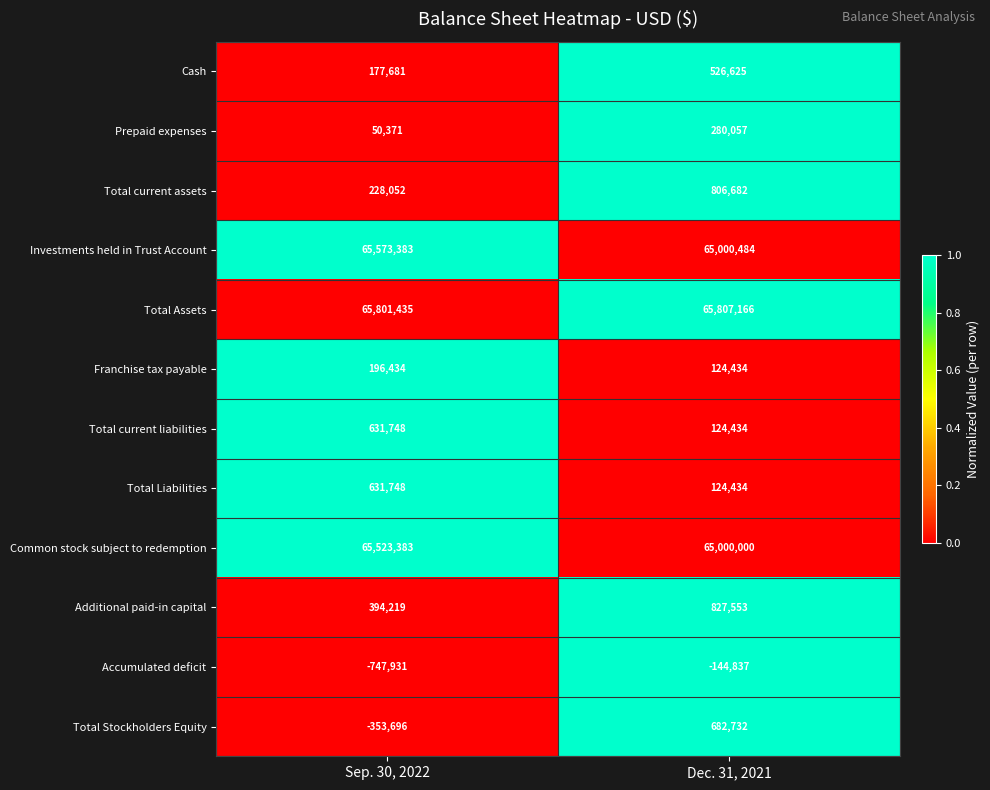

What is the greatest value displayed?

65807166